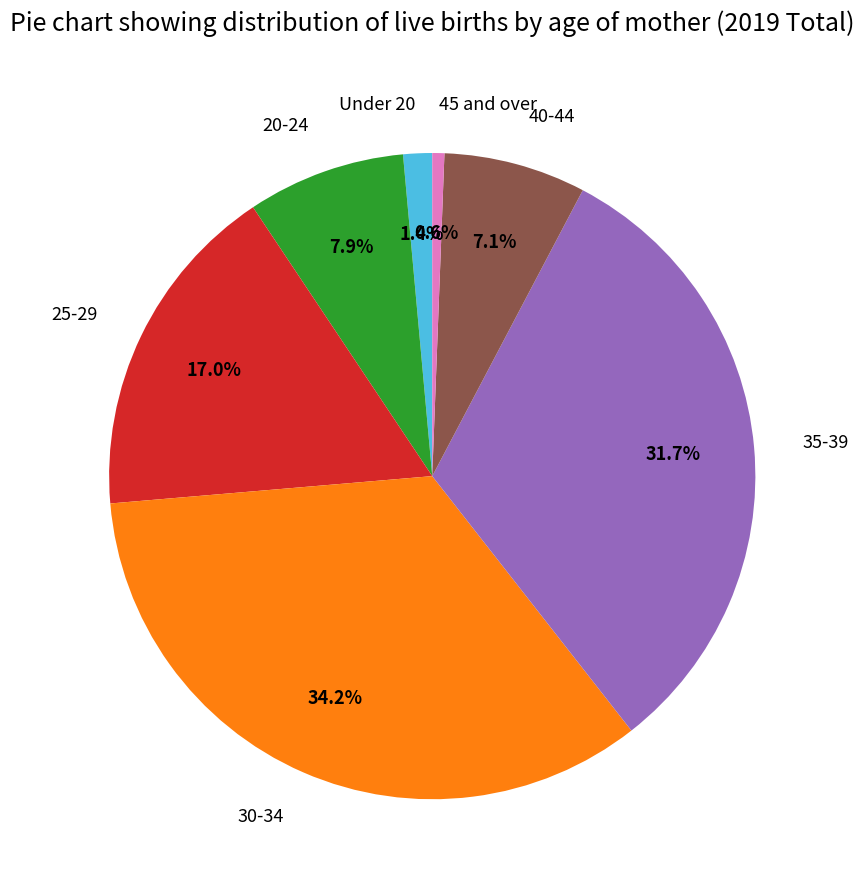

What is the ratio of the value at 20-24 to the value at 40-44?

1.1